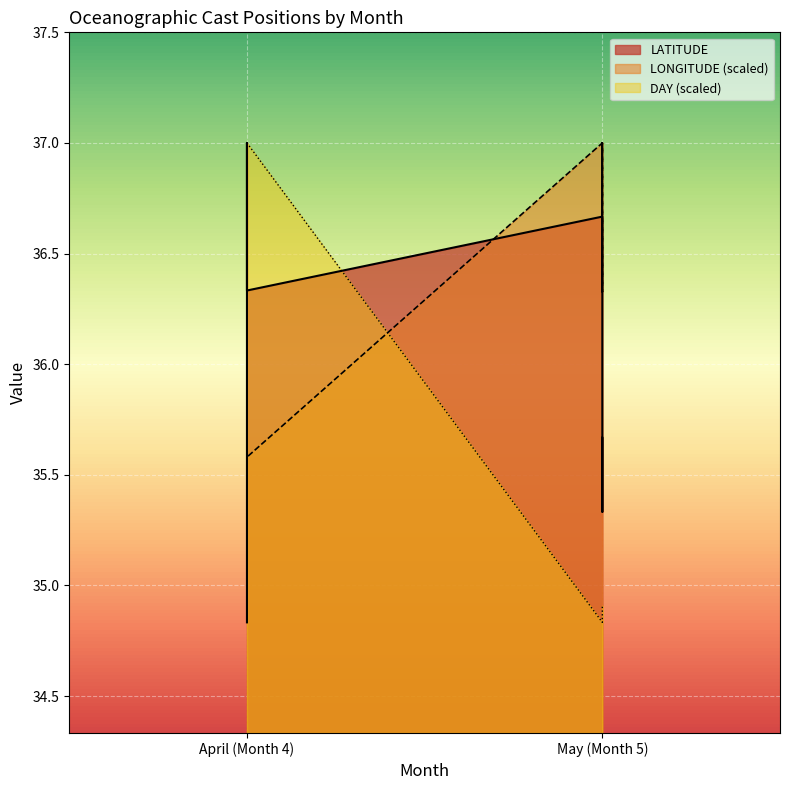

At which category does the chart reach its peak across all series?

April (Month 4)